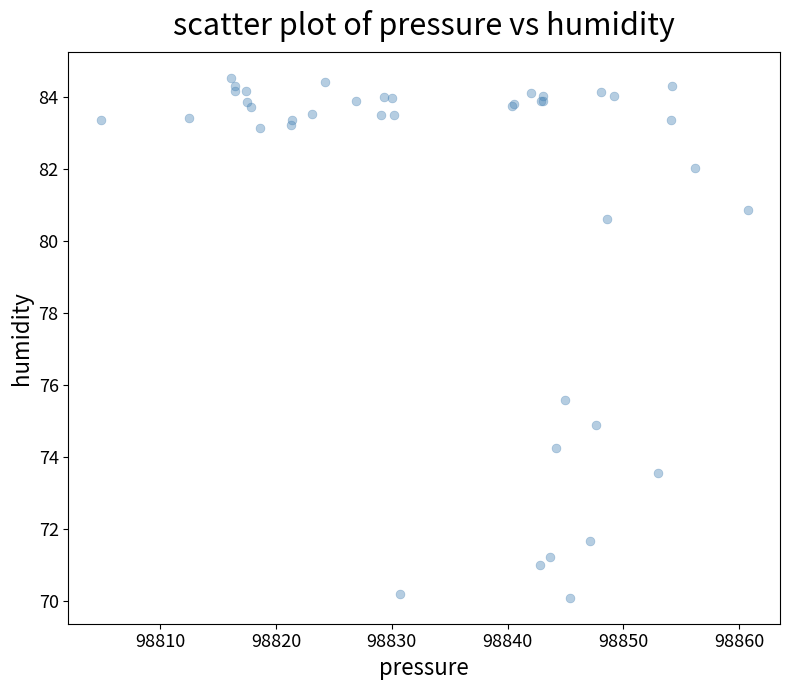

What Y value in the scatter plot is closest to 77?

75.6